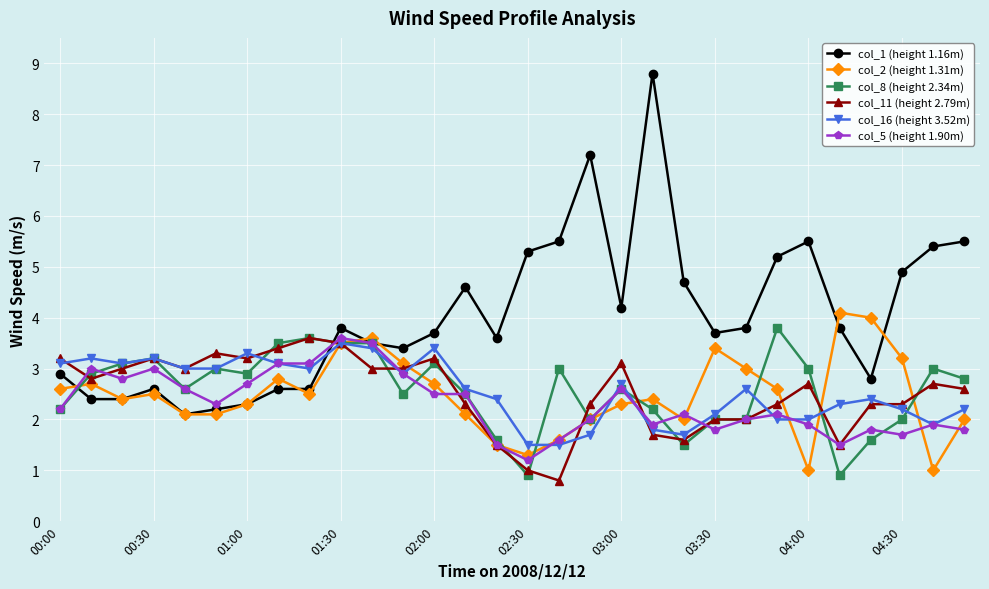

Which series ends up on top after the final intersection of col_1 (height 1.16m) and col_5 (height 1.90m)?

col_1 (height 1.16m)